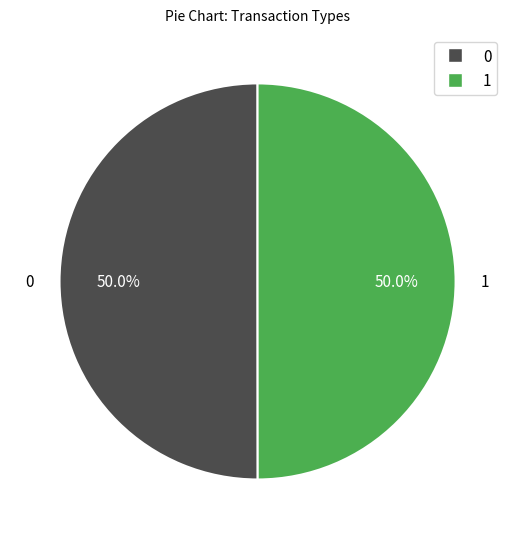

How many segments does this pie chart have?

2